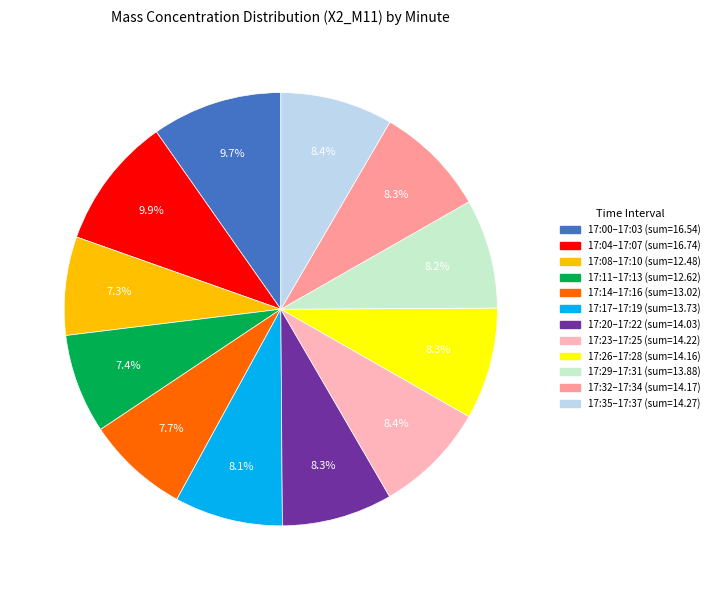

Is there a majority slice in this chart?

No